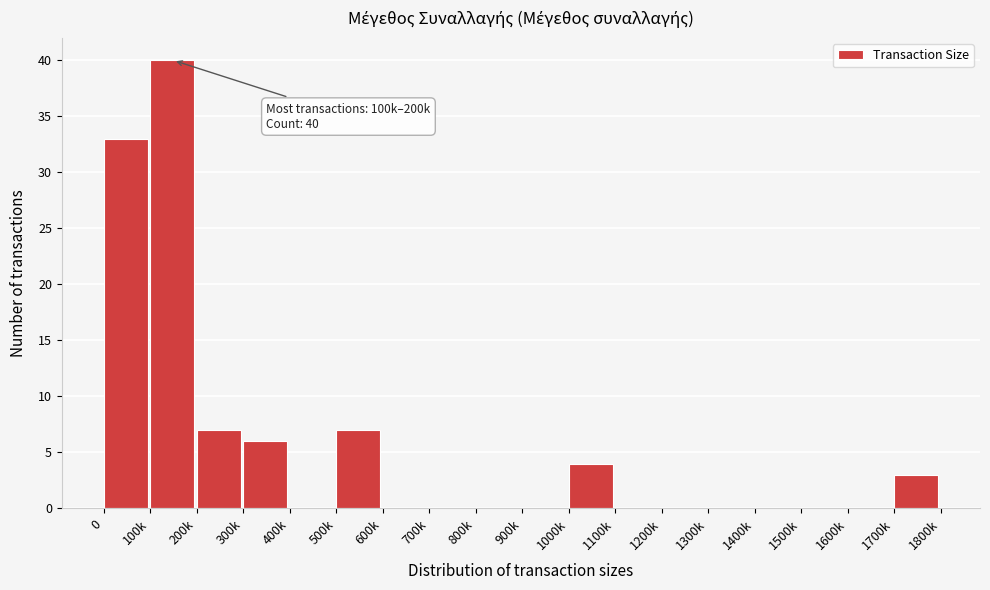

Reading right to left, list all the values displayed in this chart.

1700k=3	1600k=0	1500k=0	1400k=0	1300k=0	1200k=0	1100k=0	1000k=4	900k=0	800k=0	700k=0	600k=0	500k=7	400k=0	300k=6	200k=7	100k=40	0=33